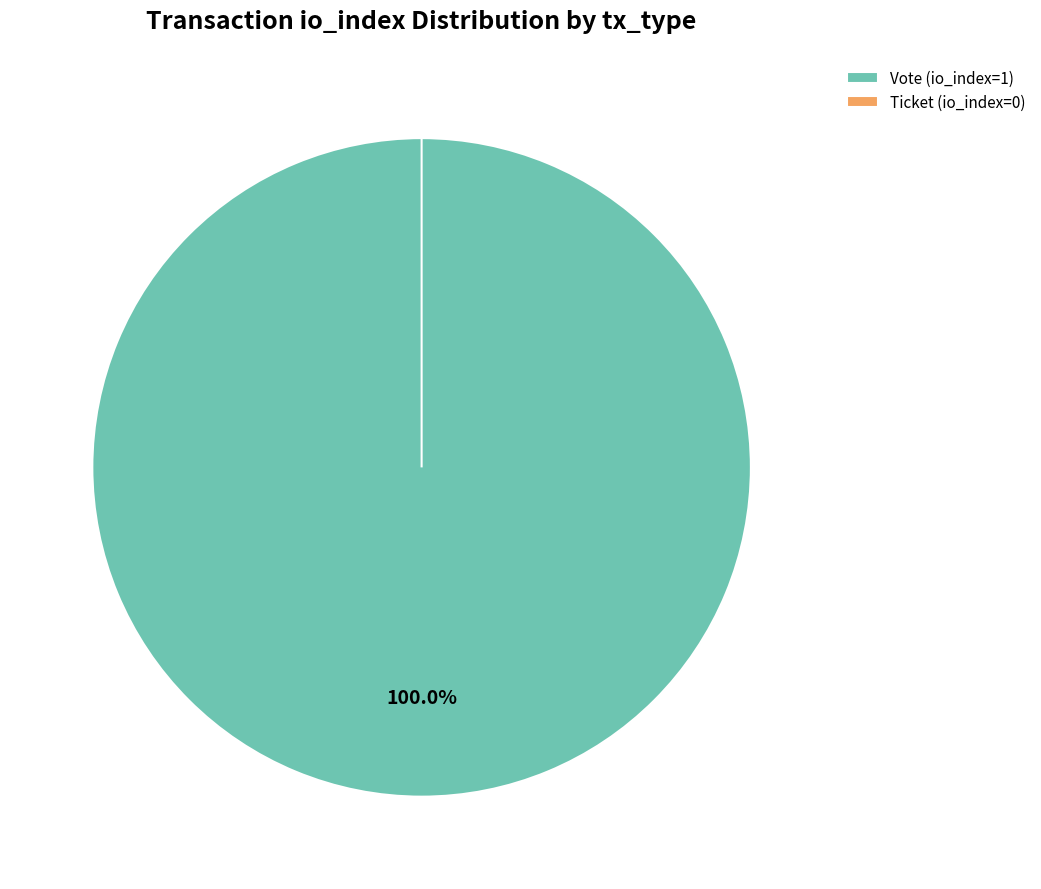

Rank the categories by value from lowest to highest.

Ticket (io_index=0), Vote (io_index=1)